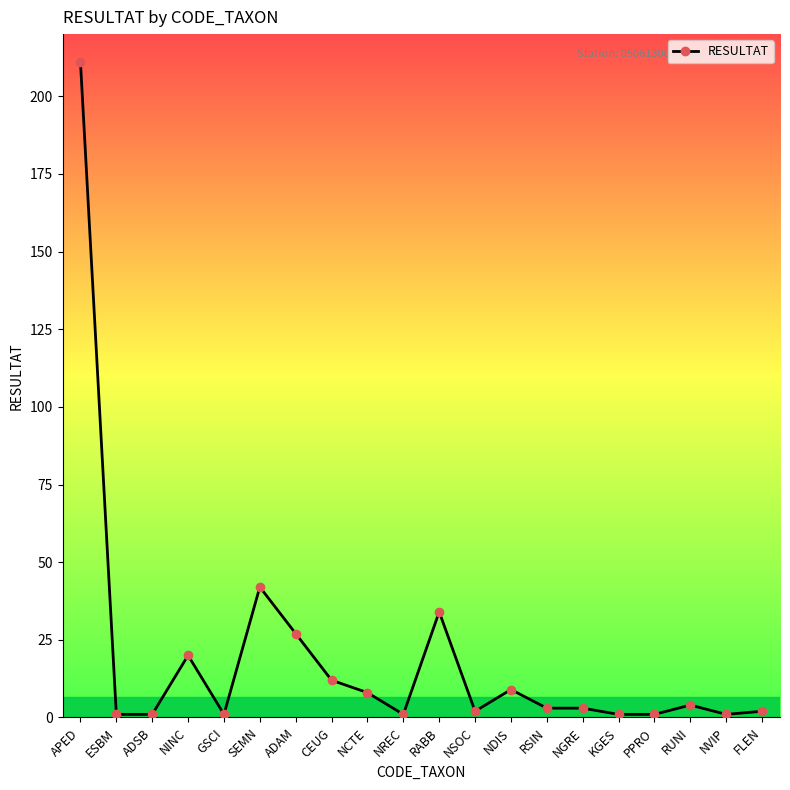

The value at NGRE is 3. True or false?

True